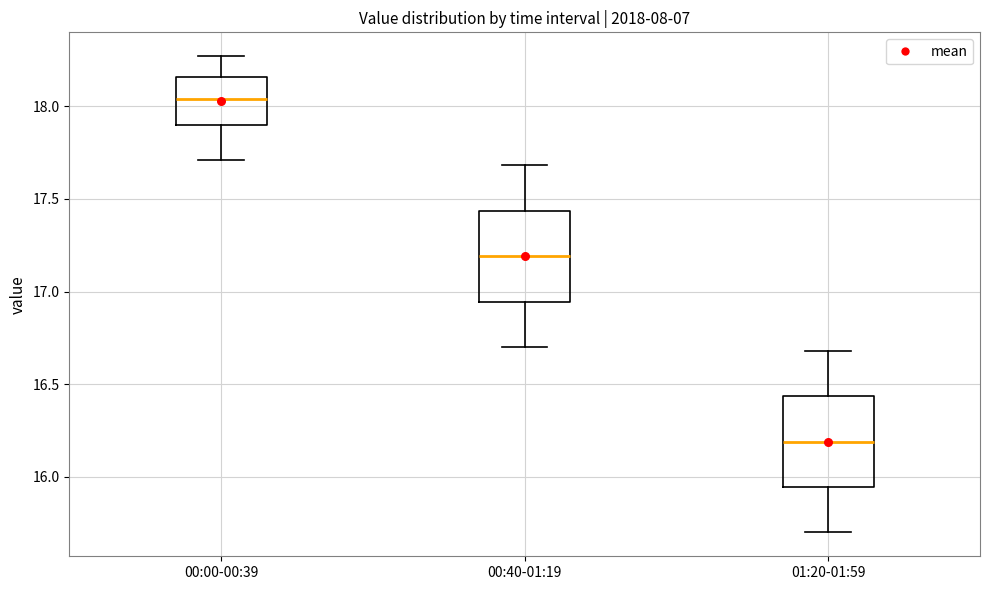

Reading left to right, read every box against the y-axis: the position of its median line, the range the box covers, and the ends of its whiskers. The values are not printed on the chart, so give them approximately, as read against the axis.

00:00-00:39: median 18.05, box 17.90 to 18.15, whiskers 17.70 to 18.25
00:40-01:19: median 17.20, box 16.95 to 17.45, whiskers 16.70 to 17.70
01:20-01:59: median 16.20, box 15.95 to 16.45, whiskers 15.70 to 16.70